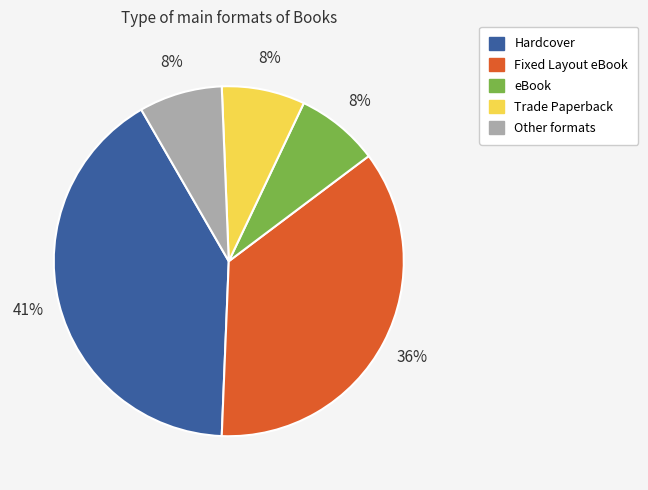

To the nearest percent, what is the difference between the largest and smallest slice percentages?

33%